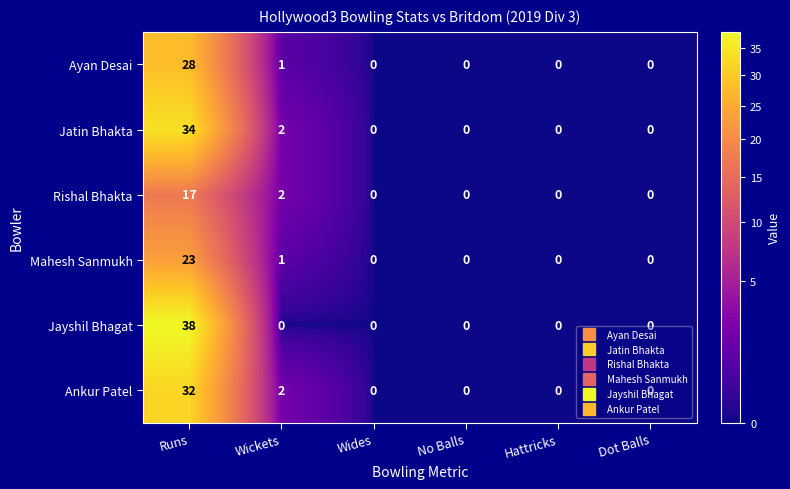

Where is Jatin Bhakta nearest to the value 17?

Wickets